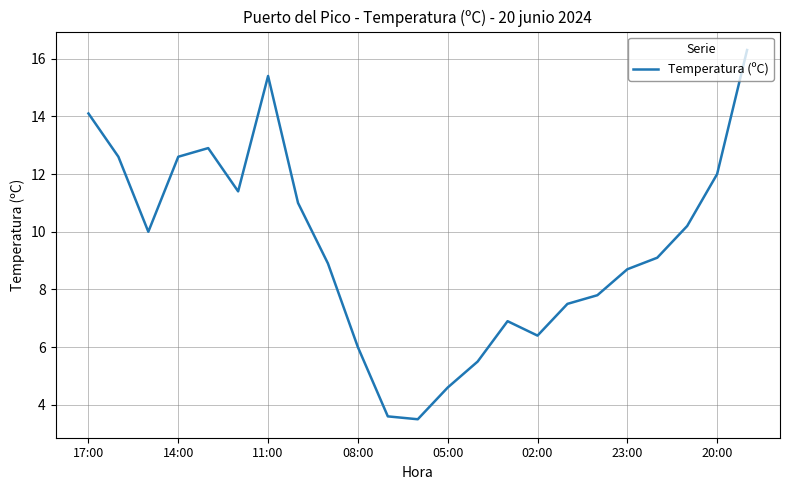

What is the difference between the maximum and minimum values?

12.8